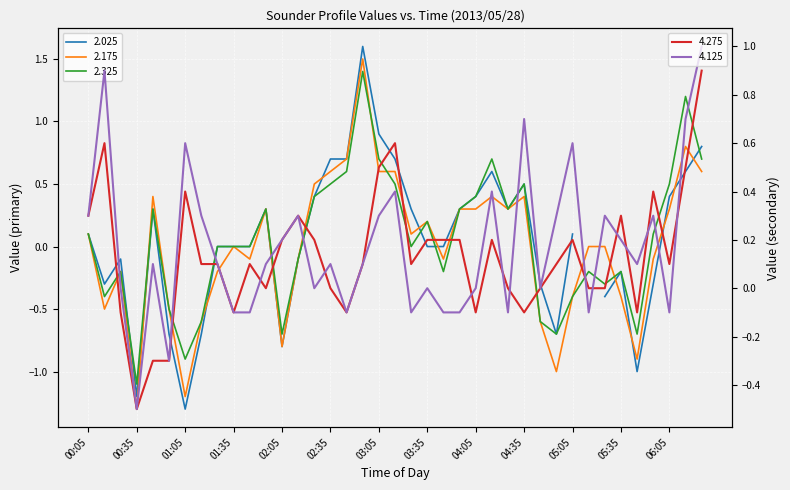

Read the 4.125 value at 01:45.

-0.1